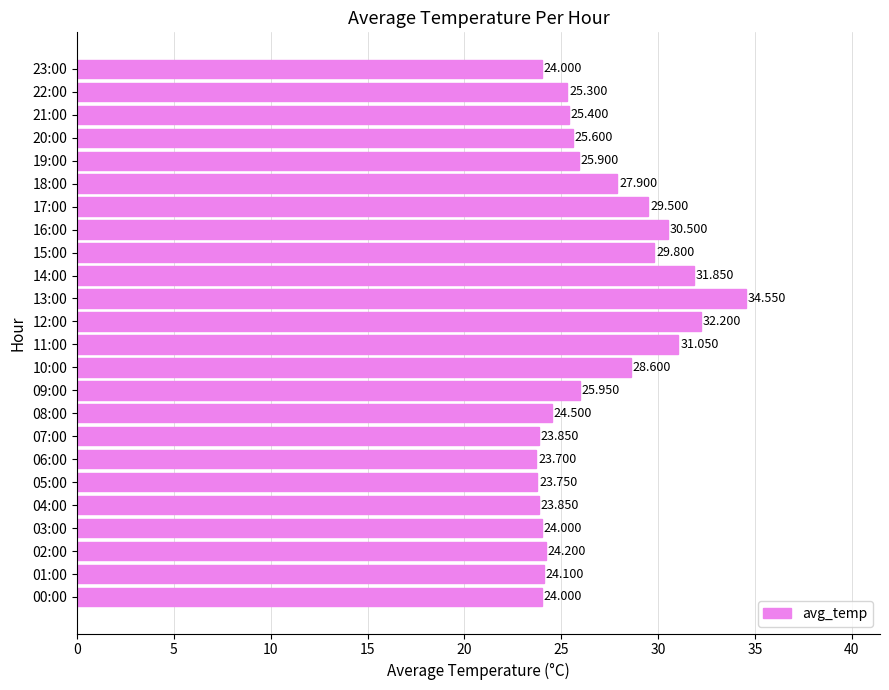

How many data points are less than 25?

10